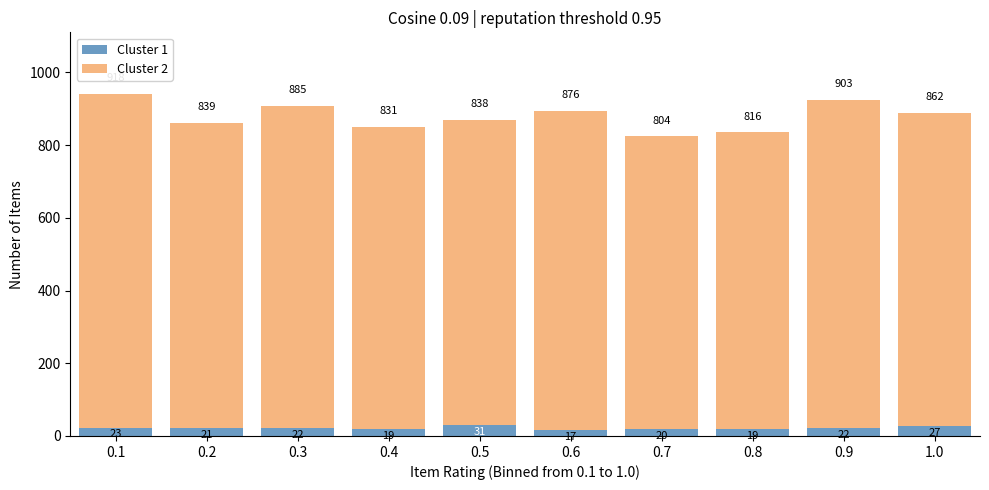

Reading right to left, what are the values for Cluster 1?

1.0=27	0.9=22	0.8=19	0.7=20	0.6=17	0.5=31	0.4=19	0.3=22	0.2=21	0.1=23